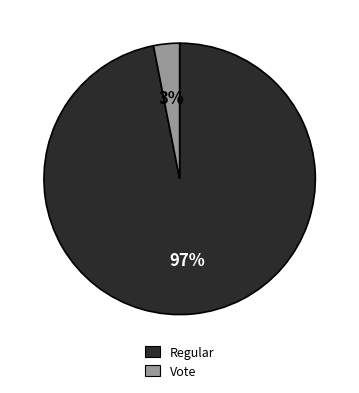

Which slice is the largest?

Regular